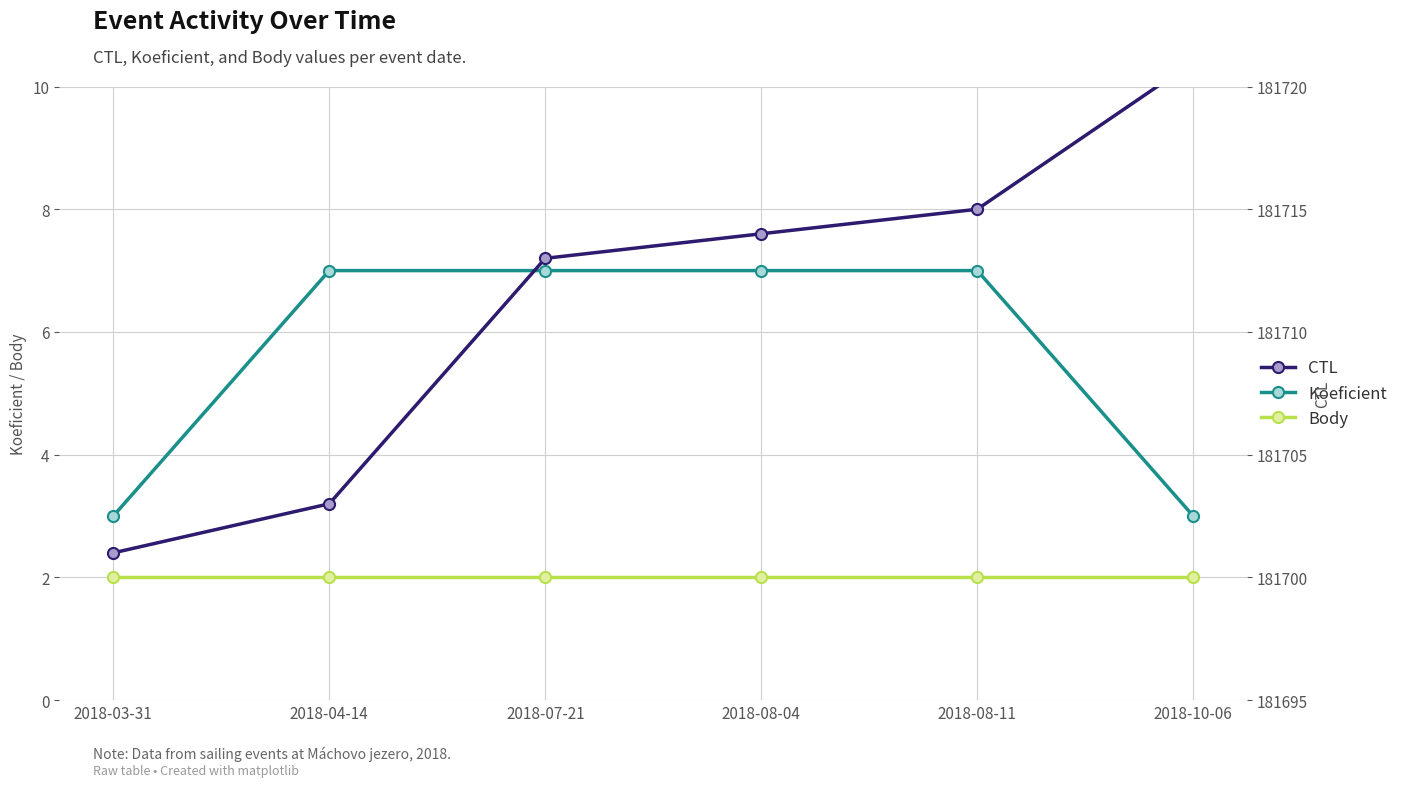

How many lines are shown in the chart?

3